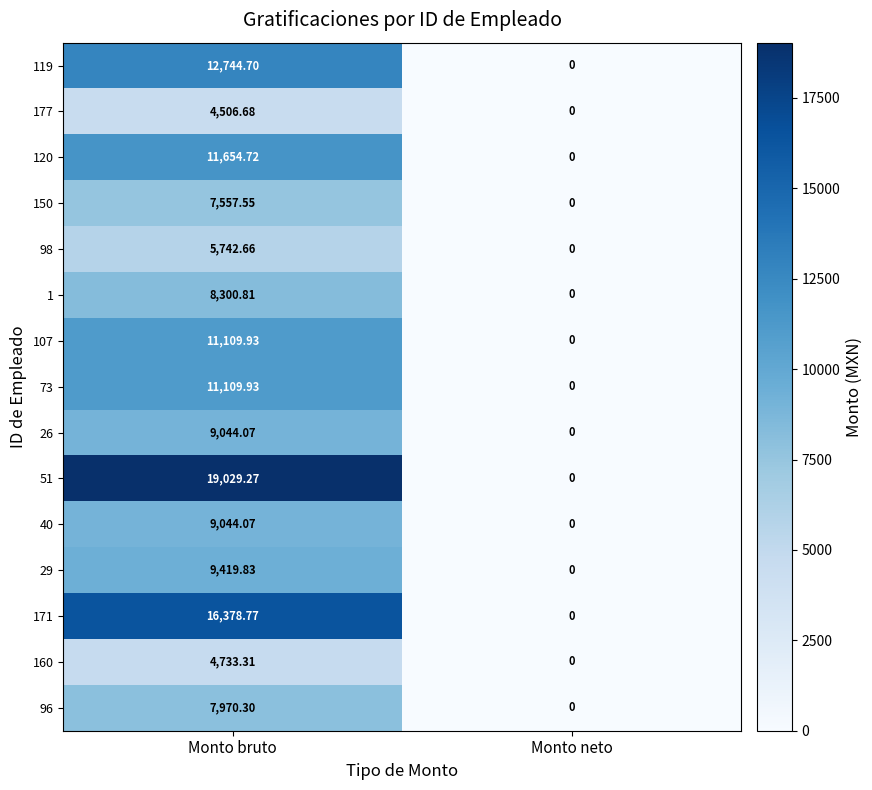

What is the total value across all series at Monto bruto?

148346.6